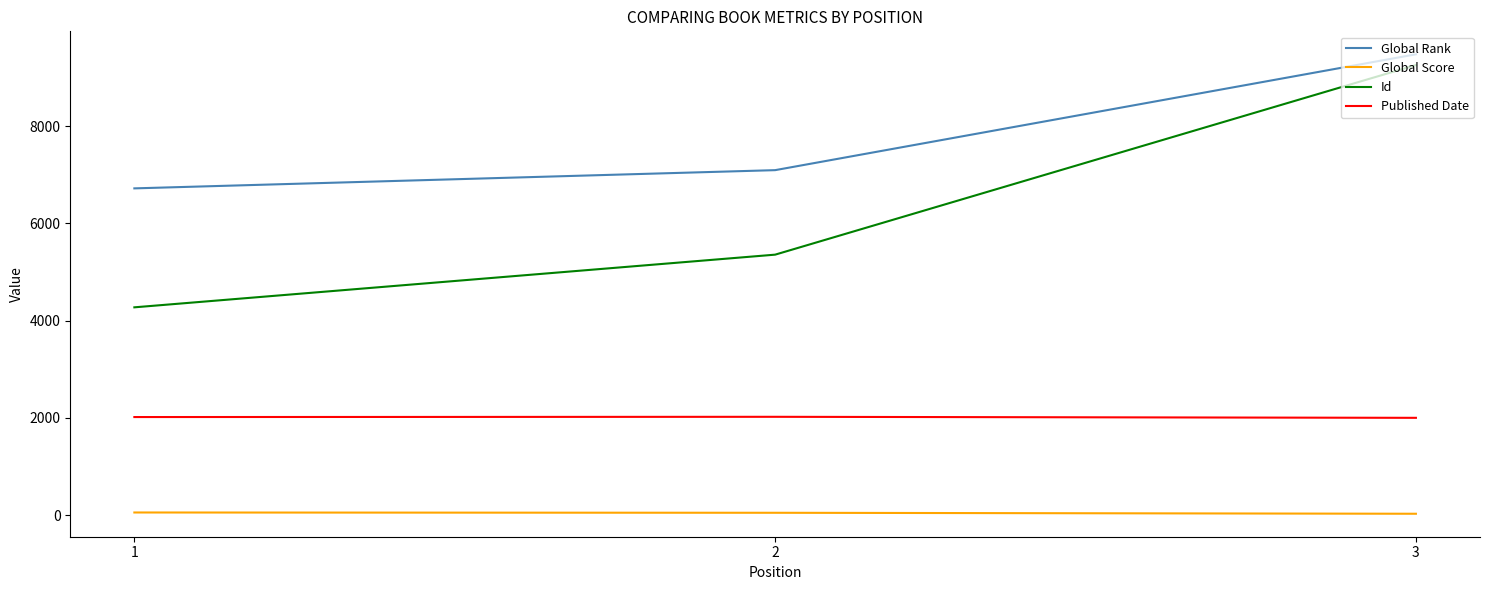

At which category is the sum across all series the highest?

3